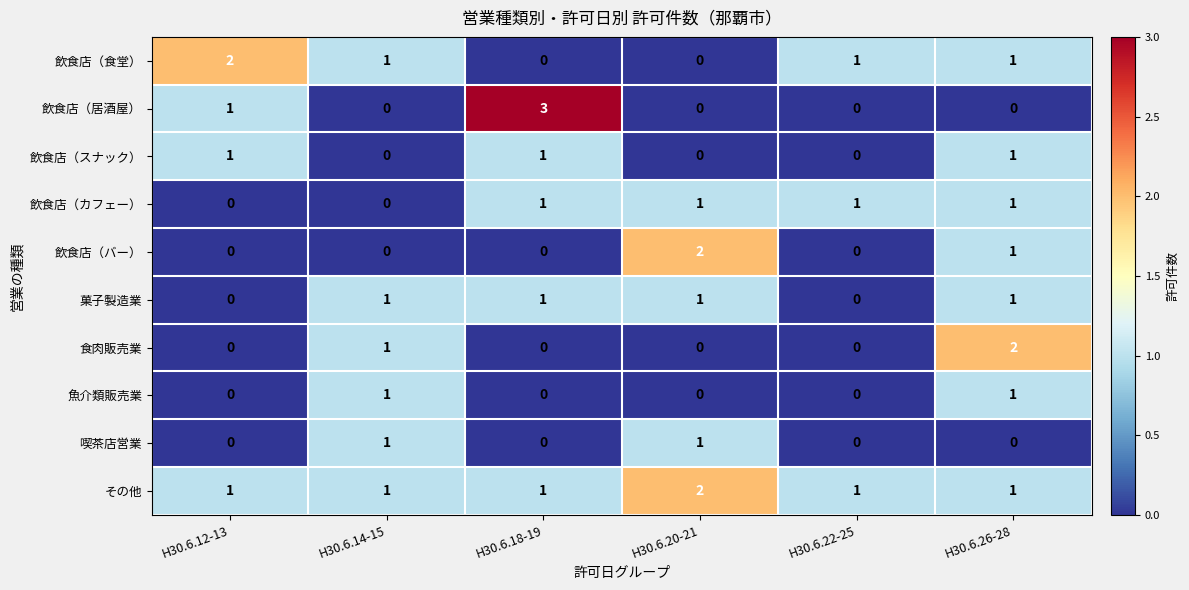

Is it true that 飲食店（バー） equals 1 at H30.6.18-19?

False